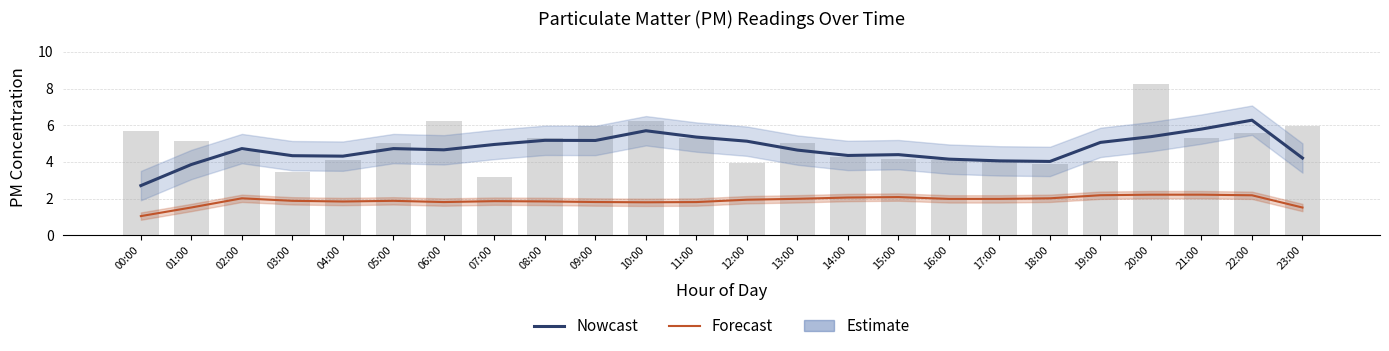

List the series in order of their overall mean, highest first.

Nowcast, Forecast